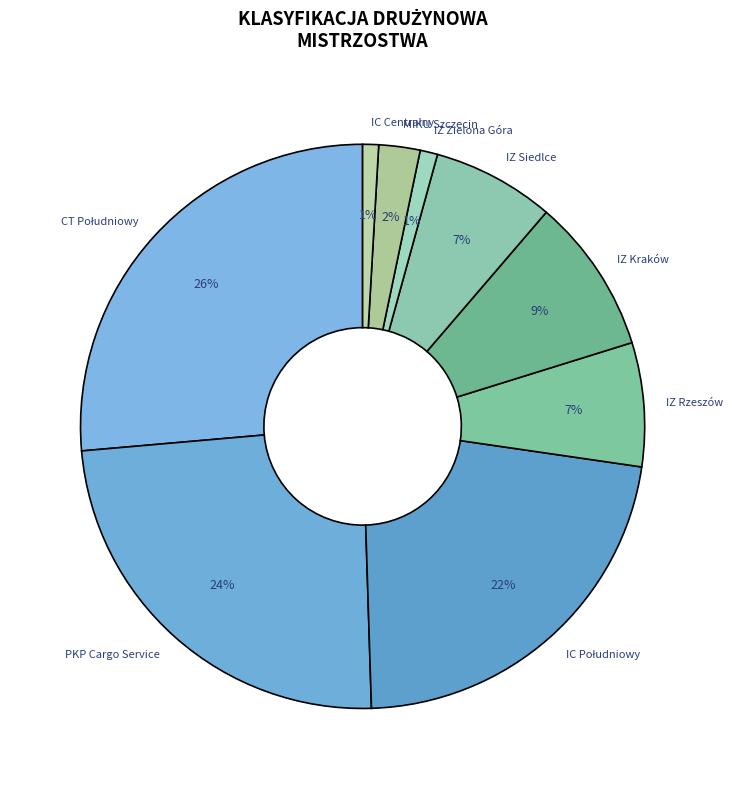

Count the number of slices in the pie.

9